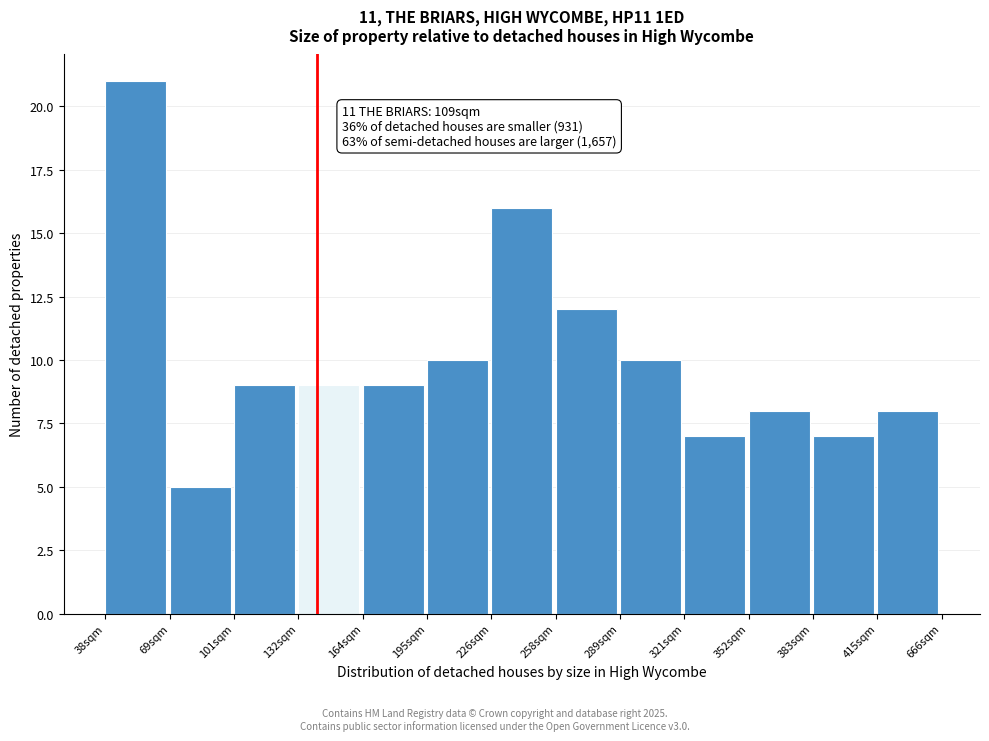

Reading right to left, transcribe all the data shown in this chart.

8	7	8	7	10	12	16	10	9	9	9	5	21